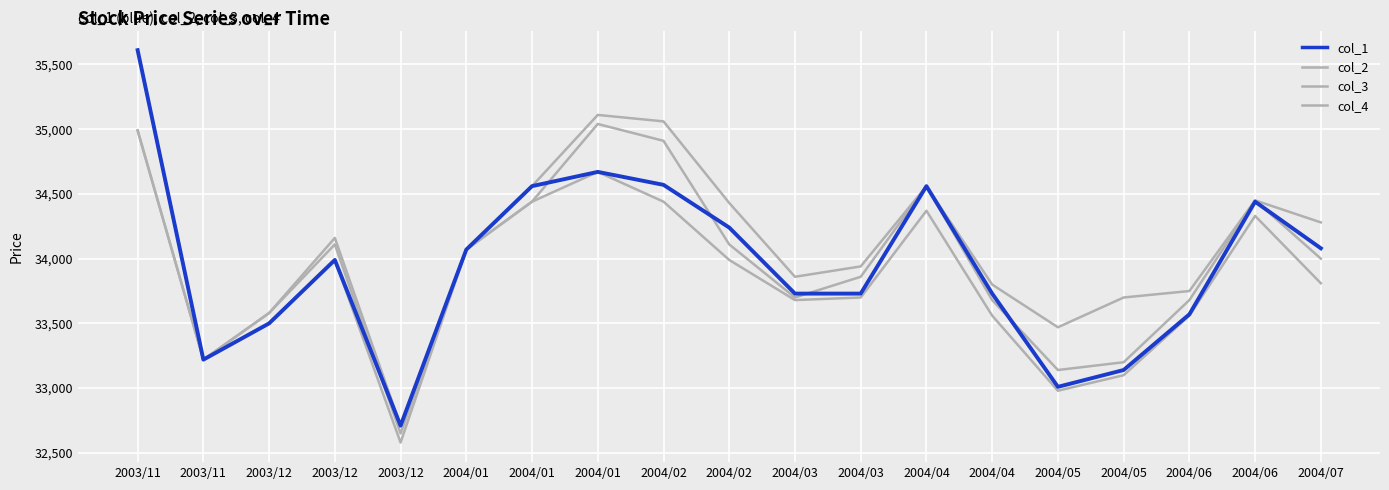

How many lines are shown in the chart?

4